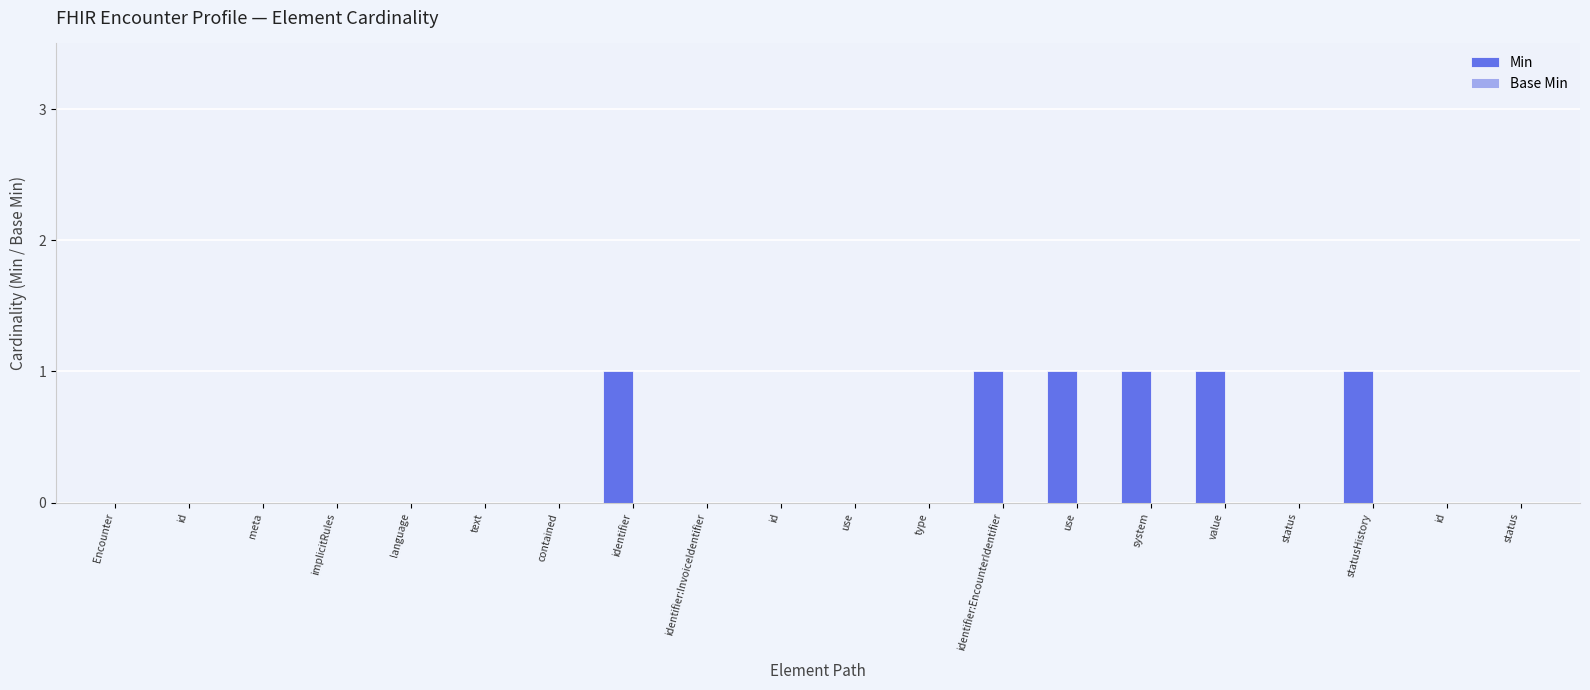

Count the number of categories in the chart.

20